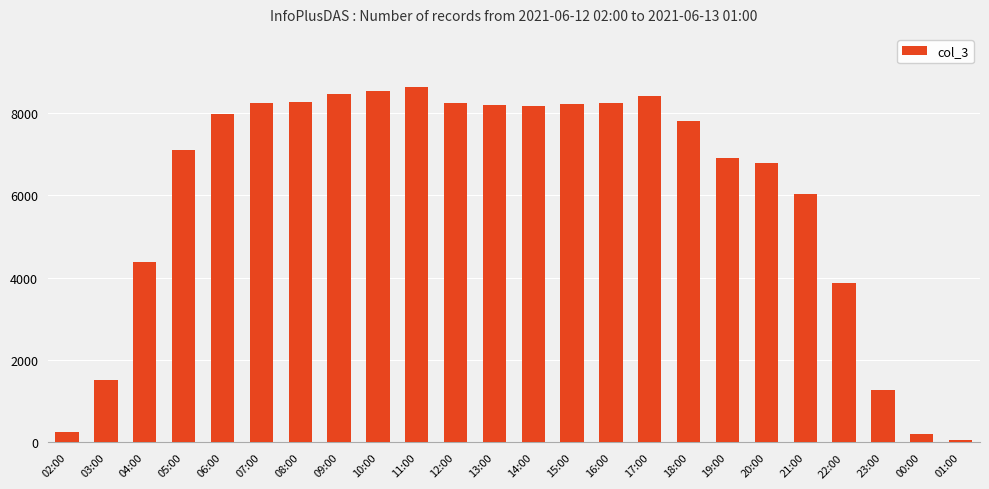

What is the minimum value shown in the chart?

51